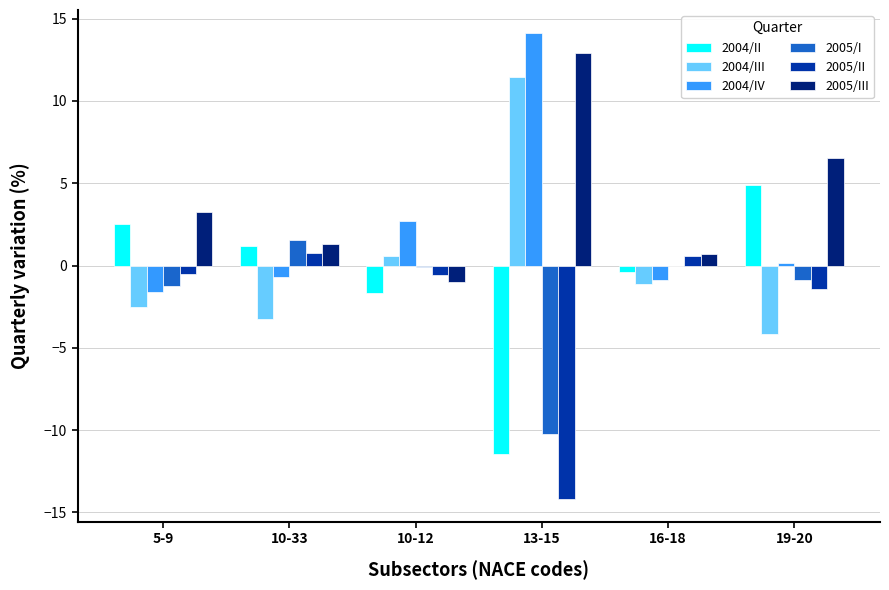

The 2004/II series shows 4.9 at 19-20. True or false?

True